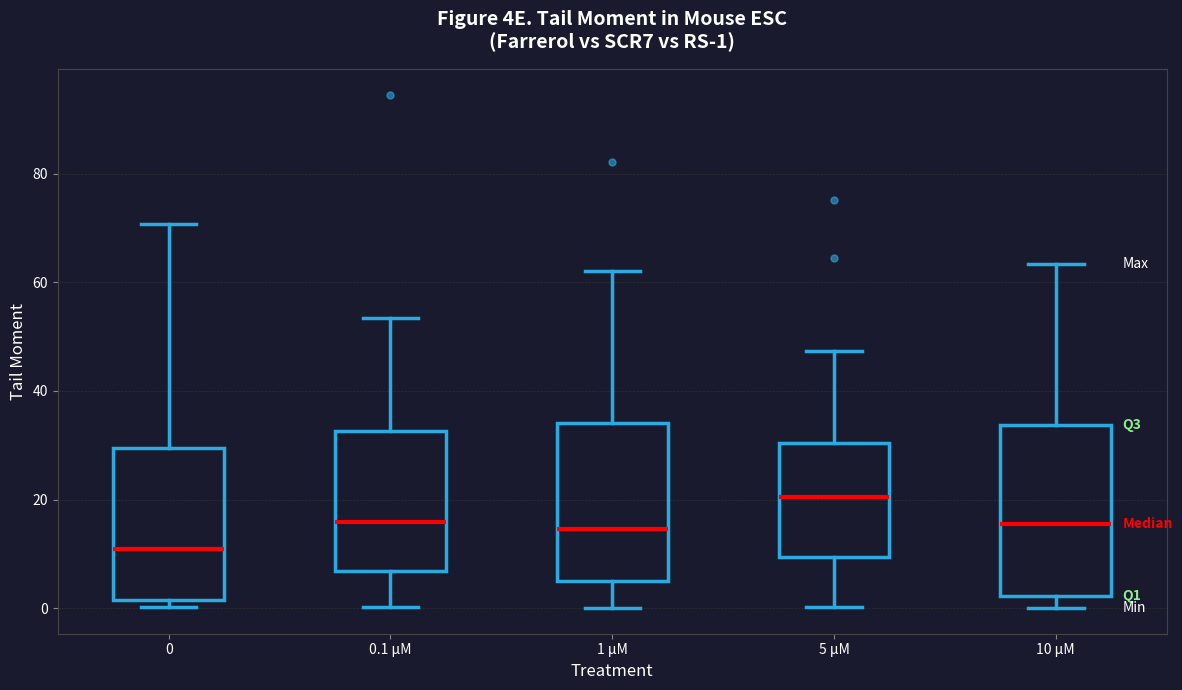

Which box has the highest median line?

5 μM